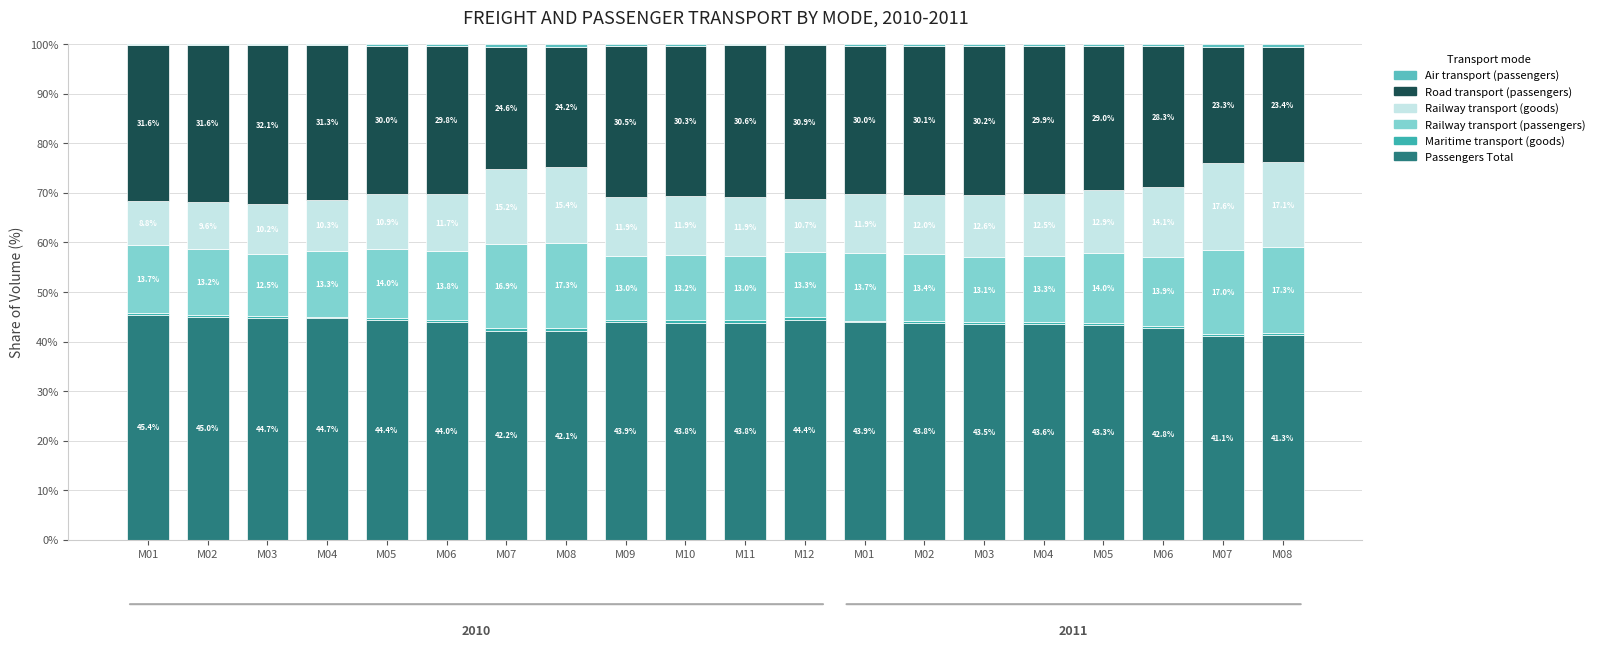

What is the label of the 15th bar from the right?

M06